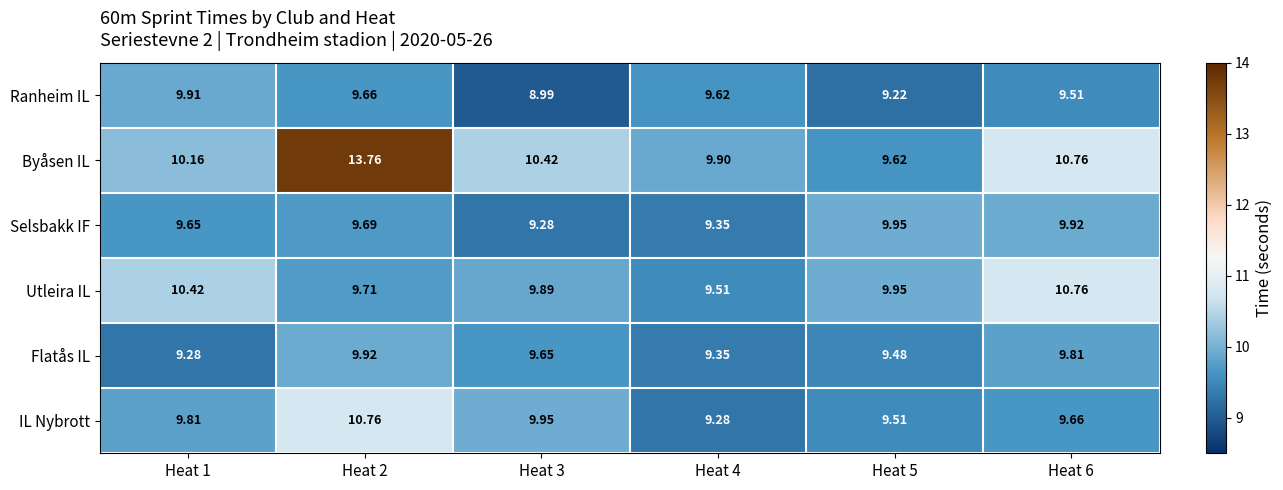

Is the value of Byåsen IL at Heat 2 greater than the value of Flatås IL at Heat 3?

Yes